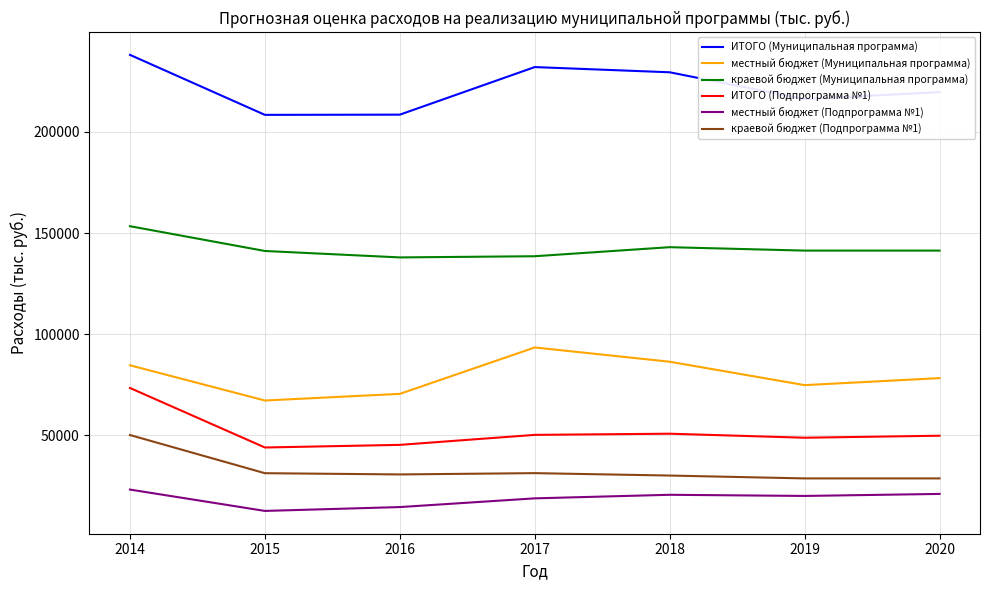

Between 2014 and 2020, which series saw the biggest shift?

ИТОГО (Подпрограмма №1)